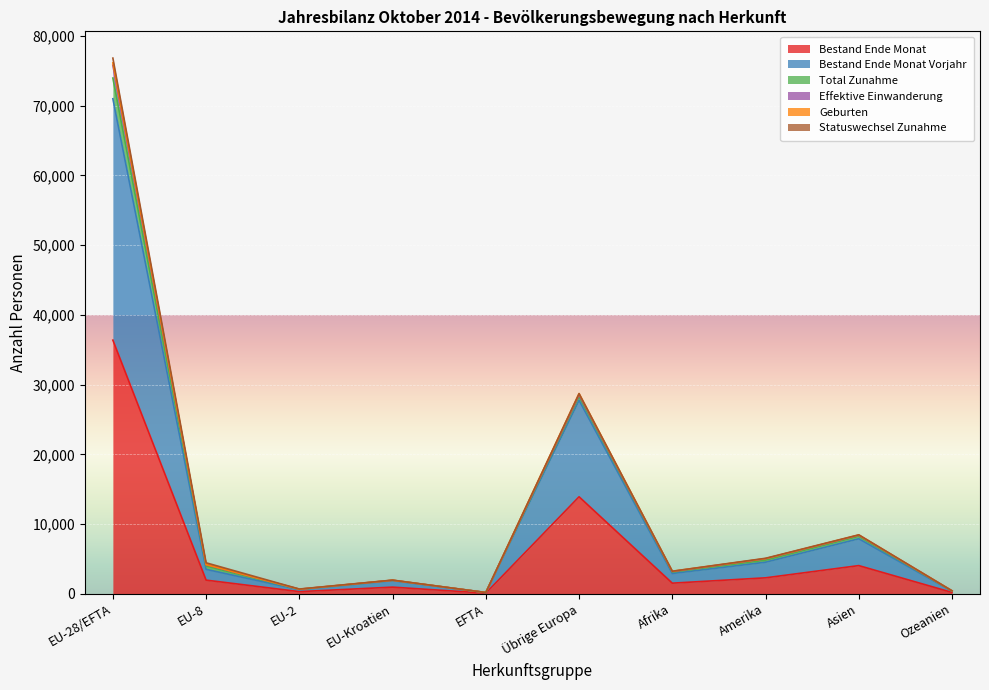

True or false: Geburten and Bestand Ende Monat Vorjahr cross at least once.

False